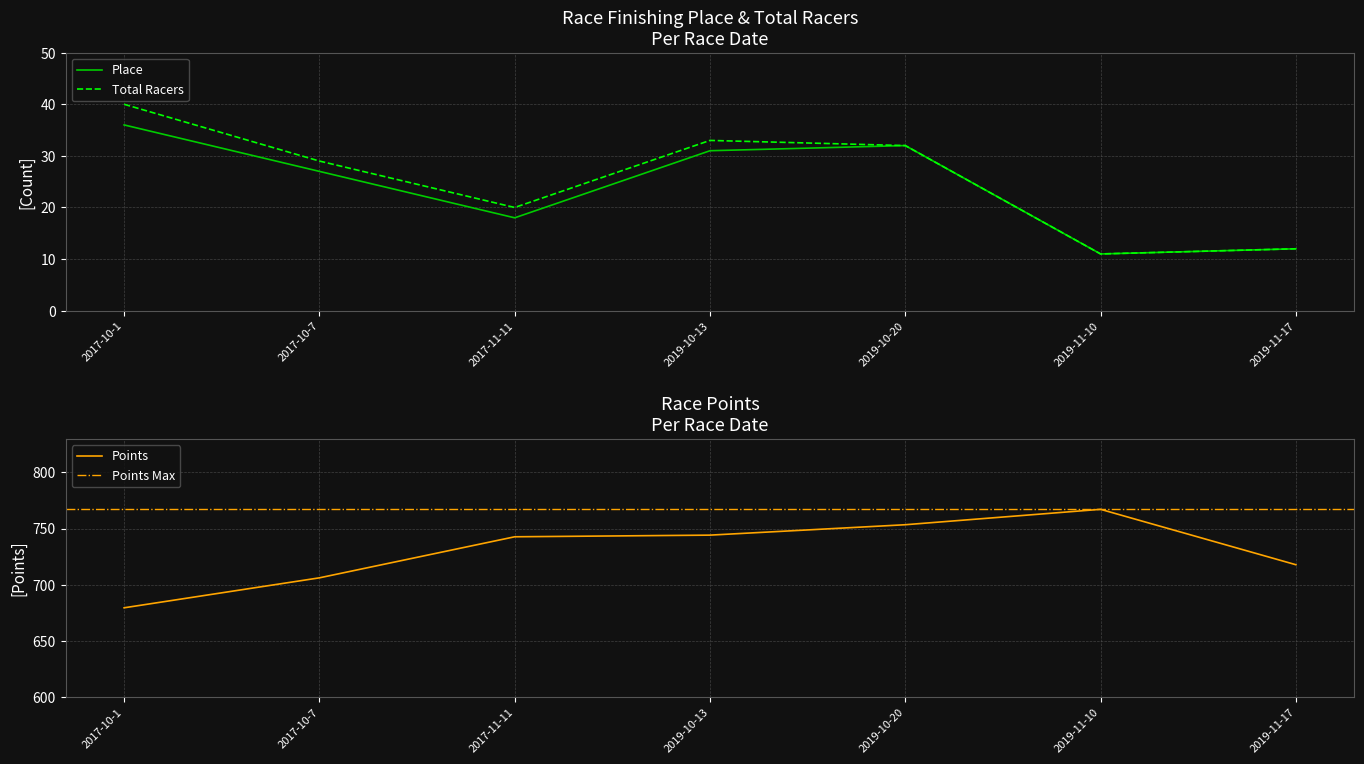

Reading left to right, what are all the values shown in this chart?

Place: 2017-10-1=36.0	2017-10-7=27.0	2017-11-11=18.0	2019-10-13=31.0	2019-10-20=32.0	2019-11-10=11.0	2019-11-17=12.0
Total Racers: 2017-10-1=40.0	2017-10-7=29.0	2017-11-11=20.0	2019-10-13=33.0	2019-10-20=32.0	2019-11-10=11.0	2019-11-17=12.0
Points: 2017-10-1=679.4	2017-10-7=706.1	2017-11-11=742.7	2019-10-13=744.1	2019-10-20=753.4	2019-11-10=767.1	2019-11-17=717.8